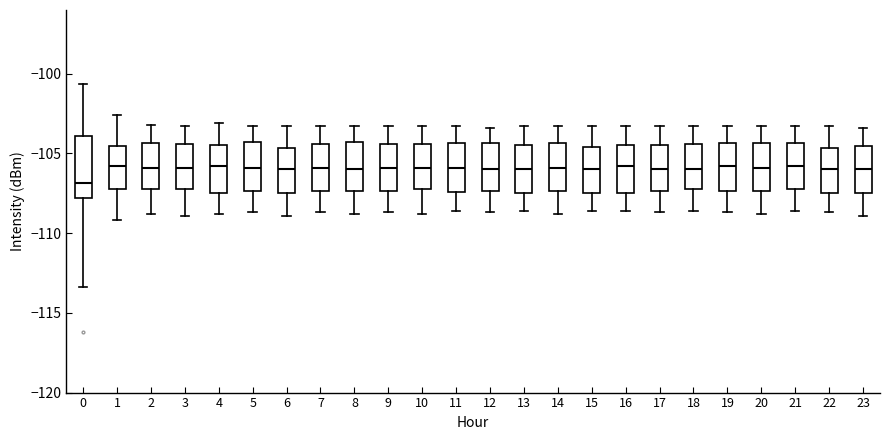

Reading left to right, transcribe this box plot: for each box, give where its median line is, the range the box spans, and where its two whiskers end, as read against the y-axis. The values are not printed on the chart, so give them approximately, as read against the axis.

0: median -107.0, box -108.0 to -104.0, whiskers -113.5 to -100.5
1: median -106.0, box -107.0 to -104.5, whiskers -109.0 to -102.5
2: median -106.0, box -107.0 to -104.5, whiskers -109.0 to -103.0
3: median -106.0, box -107.0 to -104.5, whiskers -109.0 to -103.5
4: median -106.0, box -107.5 to -104.5, whiskers -109.0 to -103.0
5: median -106.0, box -107.5 to -104.0, whiskers -108.5 to -103.5
6: median -106.0, box -107.5 to -104.5, whiskers -109.0 to -103.5
7: median -106.0, box -107.5 to -104.5, whiskers -108.5 to -103.5
8: median -106.0, box -107.5 to -104.5, whiskers -109.0 to -103.5
9: median -106.0, box -107.5 to -104.5, whiskers -108.5 to -103.5
10: median -106.0, box -107.0 to -104.5, whiskers -109.0 to -103.5
11: median -106.0, box -107.5 to -104.5, whiskers -108.5 to -103.5
12: median -106.0, box -107.5 to -104.5, whiskers -108.5 to -103.5
13: median -106.0, box -107.5 to -104.5, whiskers -108.5 to -103.5
14: median -106.0, box -107.5 to -104.5, whiskers -109.0 to -103.5
15: median -106.0, box -107.5 to -104.5, whiskers -108.5 to -103.5
16: median -106.0, box -107.5 to -104.5, whiskers -108.5 to -103.5
17: median -106.0, box -107.5 to -104.5, whiskers -108.5 to -103.5
18: median -106.0, box -107.0 to -104.5, whiskers -108.5 to -103.5
19: median -106.0, box -107.5 to -104.5, whiskers -108.5 to -103.5
20: median -106.0, box -107.5 to -104.5, whiskers -109.0 to -103.5
21: median -106.0, box -107.0 to -104.5, whiskers -108.5 to -103.5
22: median -106.0, box -107.5 to -104.5, whiskers -108.5 to -103.5
23: median -106.0, box -107.5 to -104.5, whiskers -109.0 to -103.5